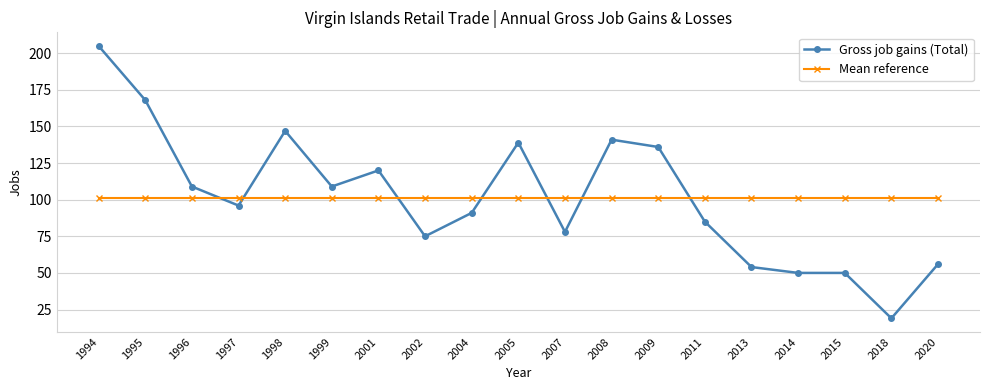

Count the number of categories in the chart.

19